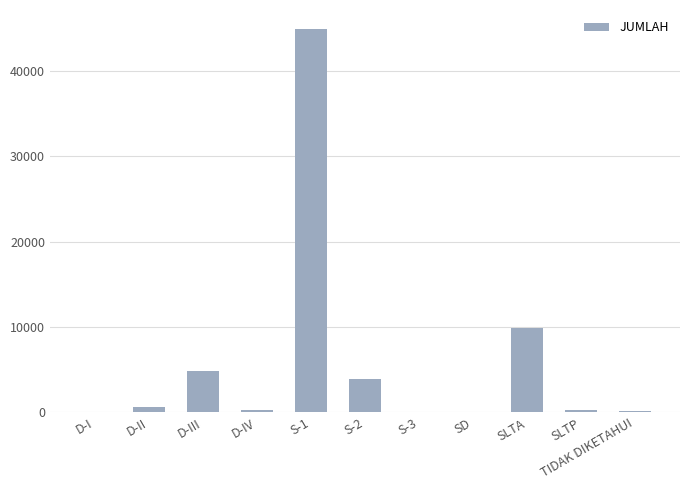

Which label corresponds to the largest value in the chart?

S-1